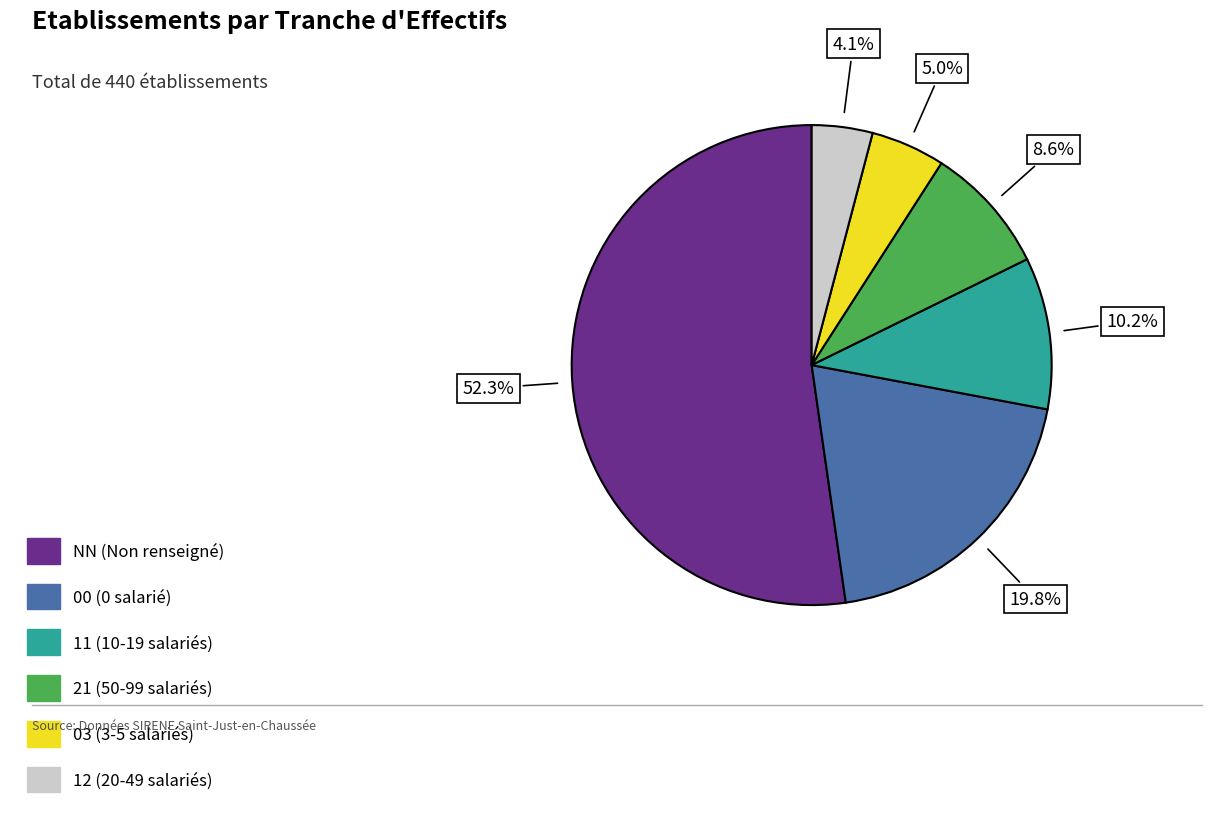

Rank the categories by value from highest to lowest.

NN, 00, 11, 21, 03, 12